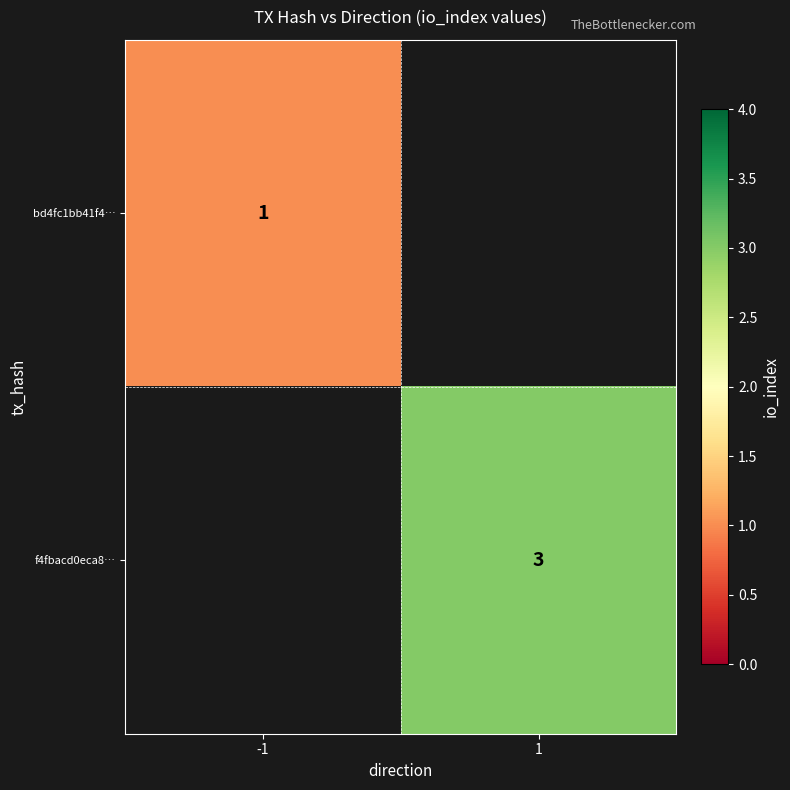

True or false: f4fbacd0eca8… has a value of 3 at 1.

True